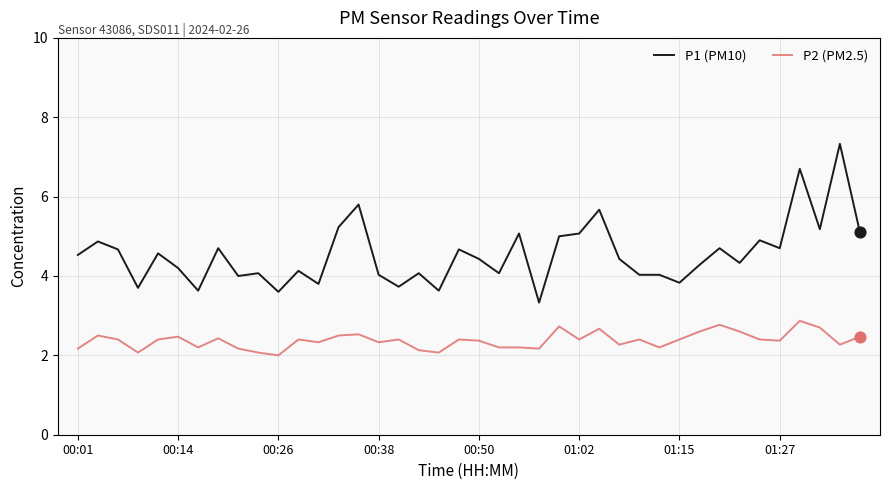

What are all the series names shown in the legend?

P1 (PM10), P2 (PM2.5)